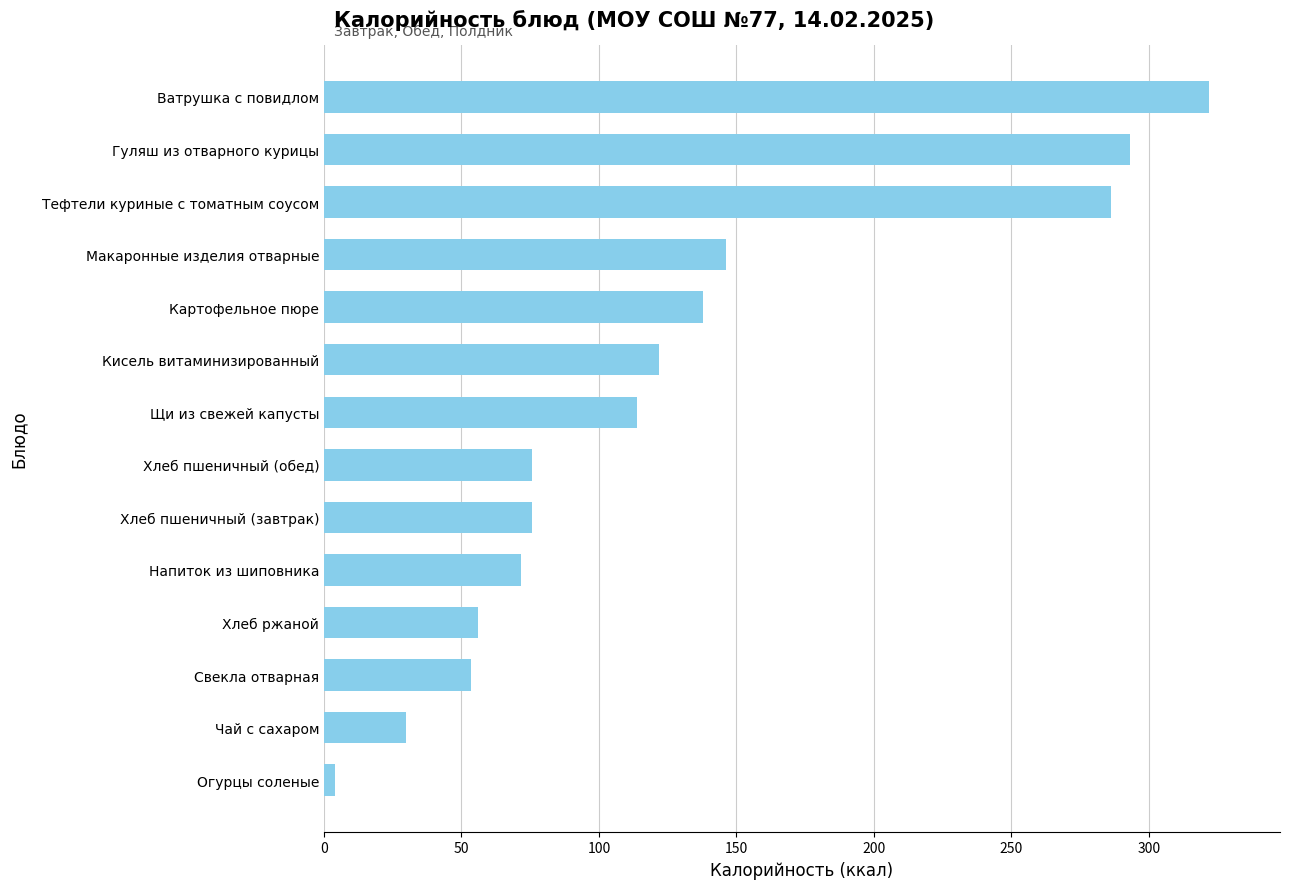

What is the ratio of the value at Напиток из шиповника to the value at Кисель витаминизированный?

0.6